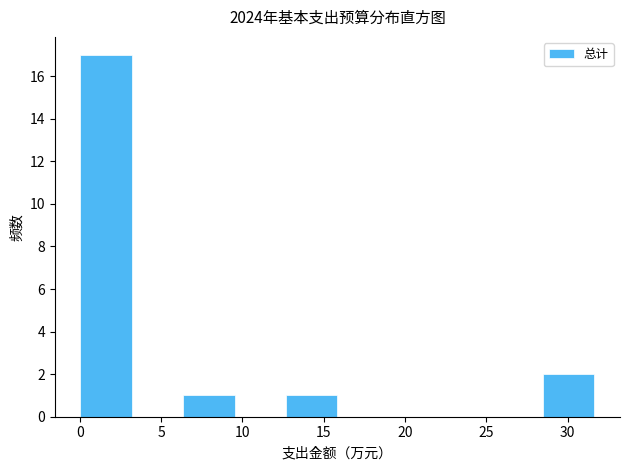

Reading left to right, list every bar in this chart as the range it spans on the x-axis followed by its height. Neither the bar edges nor the heights are printed on the chart, so give them approximately, as read against the axes.

0.0 to 3.0: 17
3.0 to 6.5: 0
6.5 to 9.5: 1
9.5 to 12.5: 0
12.5 to 16.0: 1
16.0 to 19.0: 0
19.0 to 22.0: 0
22.0 to 25.5: 0
25.5 to 28.5: 0
28.5 to 31.5: 2